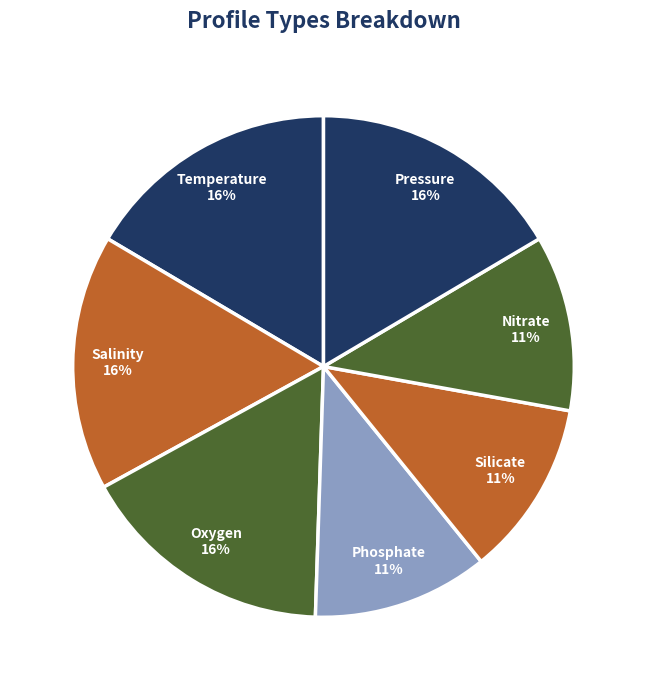

To the nearest percent, what percentage of the pie is Oxygen?

16%